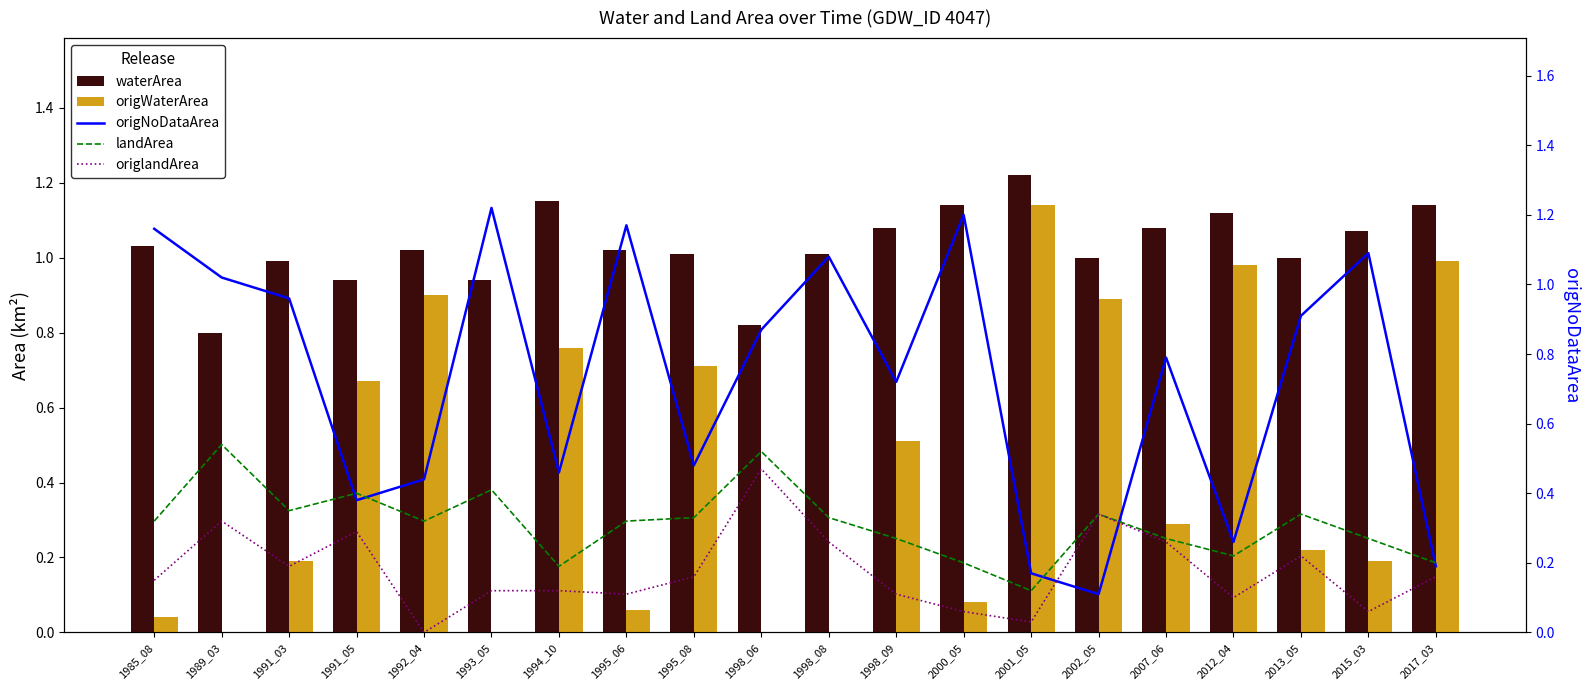

What is the difference between the second highest and minimum values in the origWaterArea series?

1.0